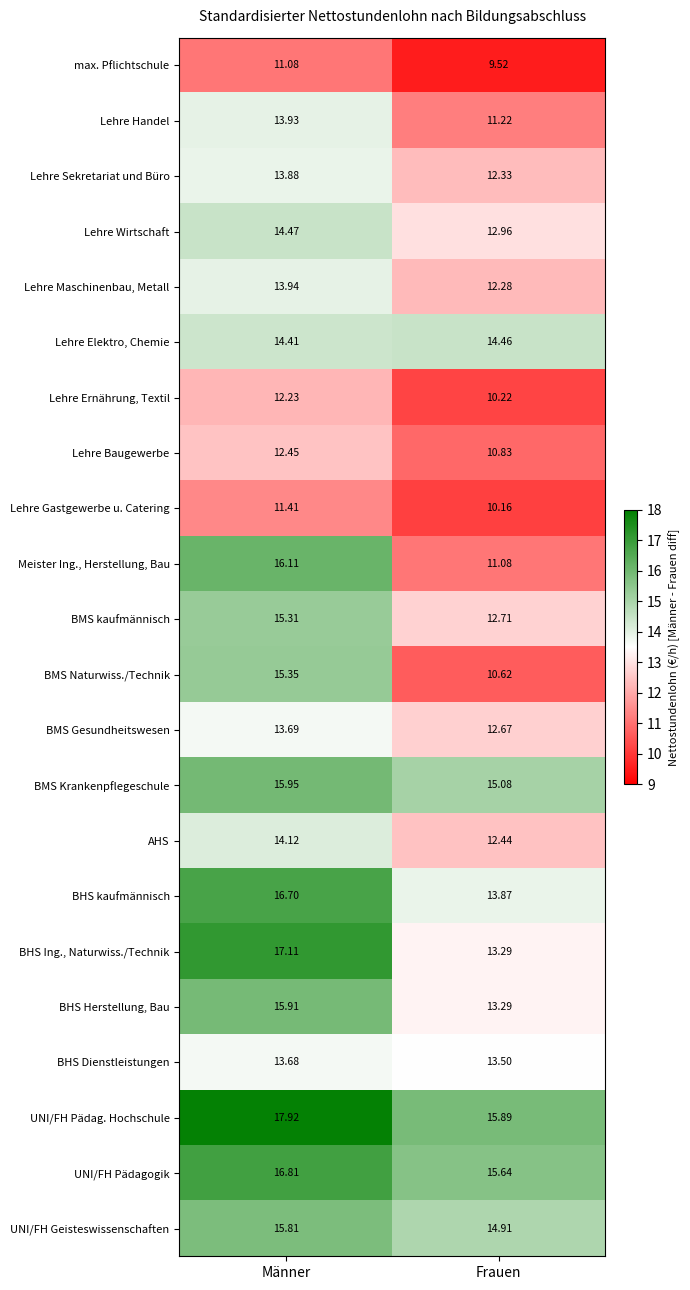

Which label corresponds to the smallest value in the chart?

Frauen